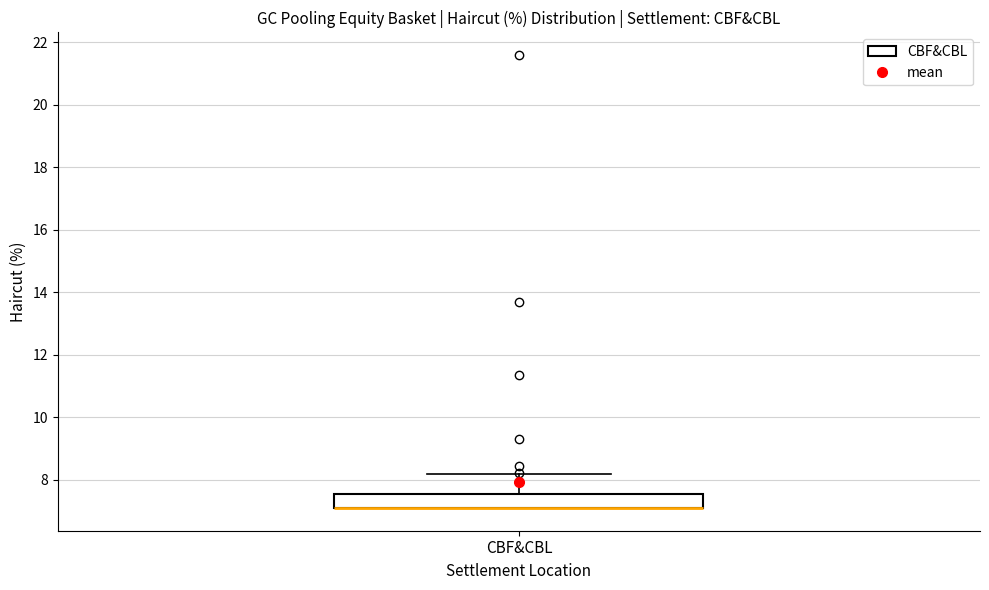

Transcribe this box plot: give where the median line is, the range the box spans, and where the two whiskers end, as read against the y-axis. The values are not printed on the chart, so give them approximately, as read against the axis.

median 7.2 (drawn on the box's lower edge), box 7.2 to 7.6, whiskers 7.2 to 8.2